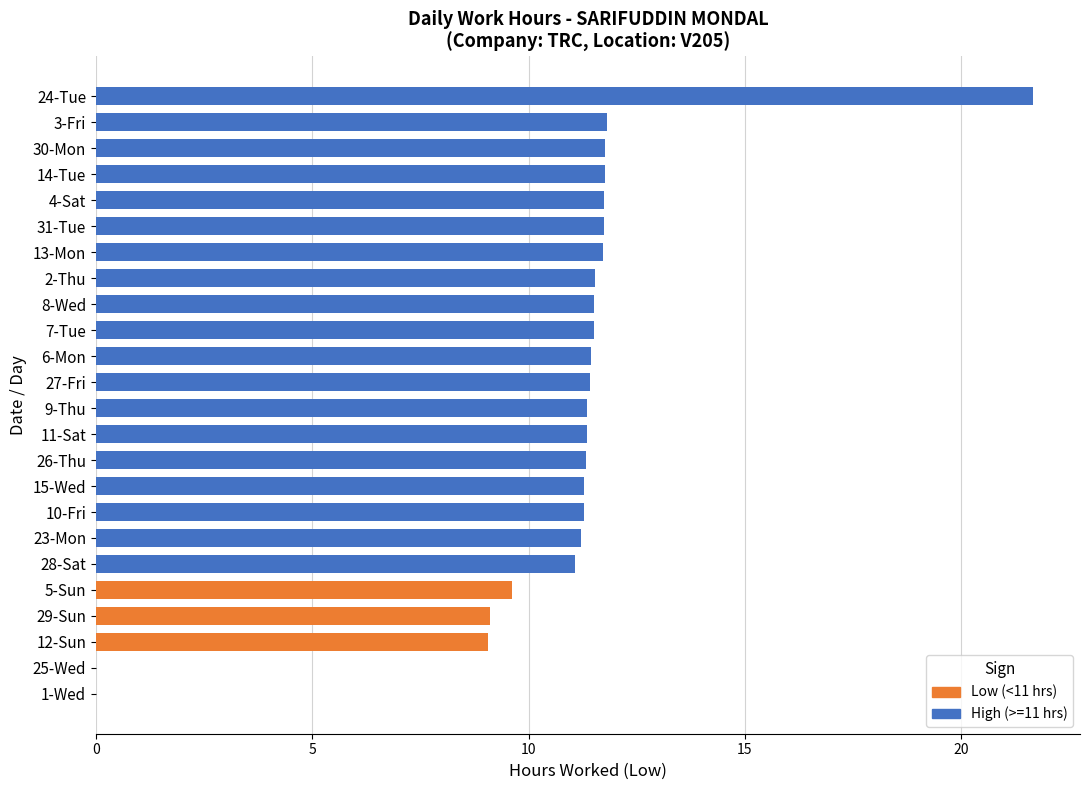

What is the ratio of the value at 9-Thu to the value at 30-Mon?

1.0